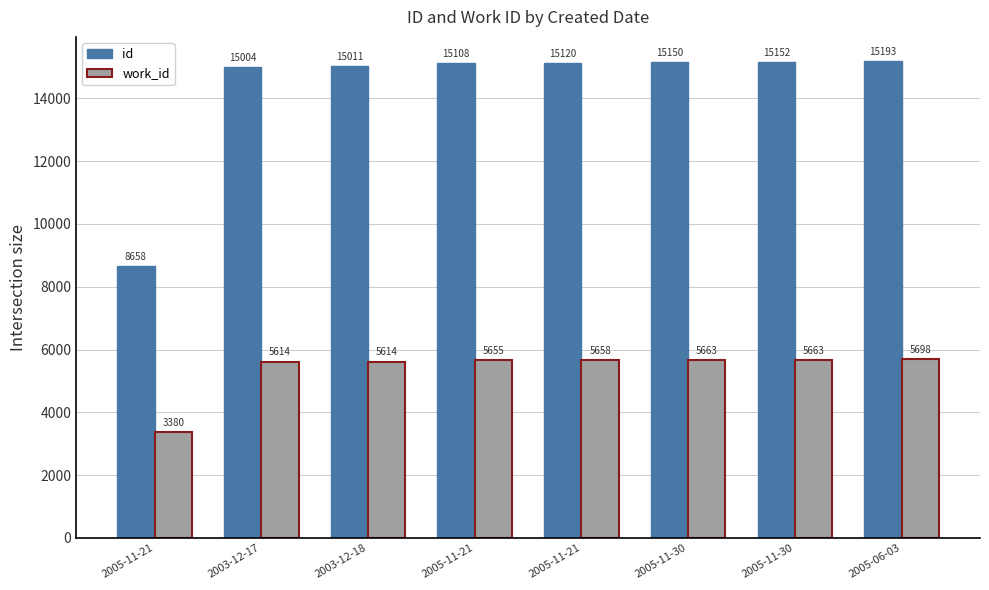

What are all the series names shown in the legend?

id, work_id